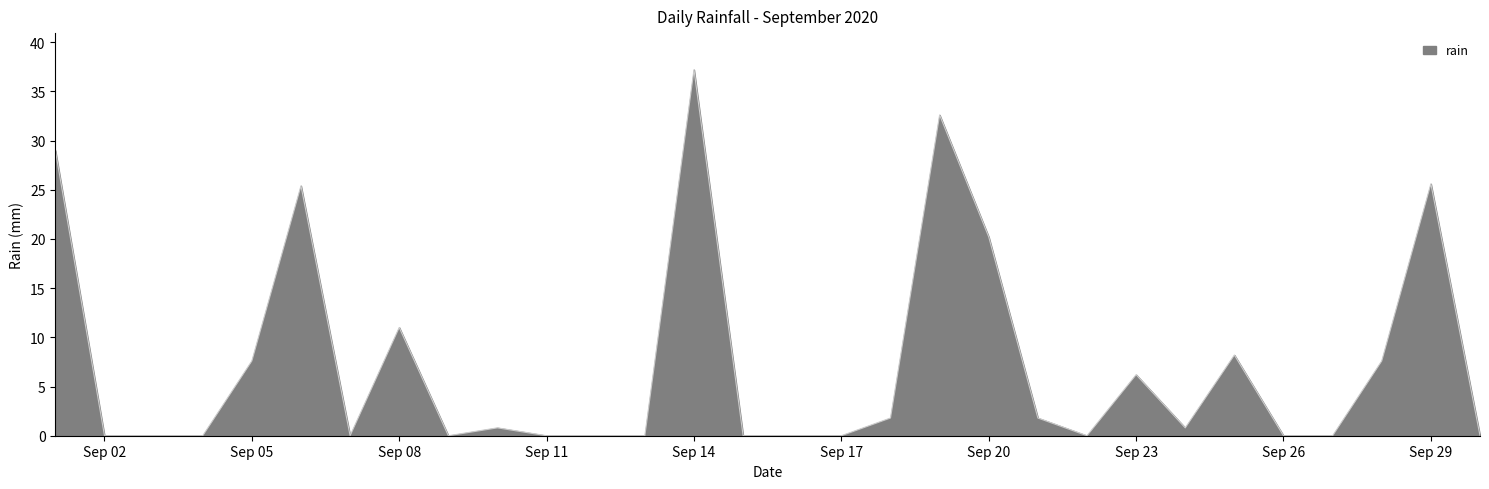

Does the chart have visible grid lines?

No